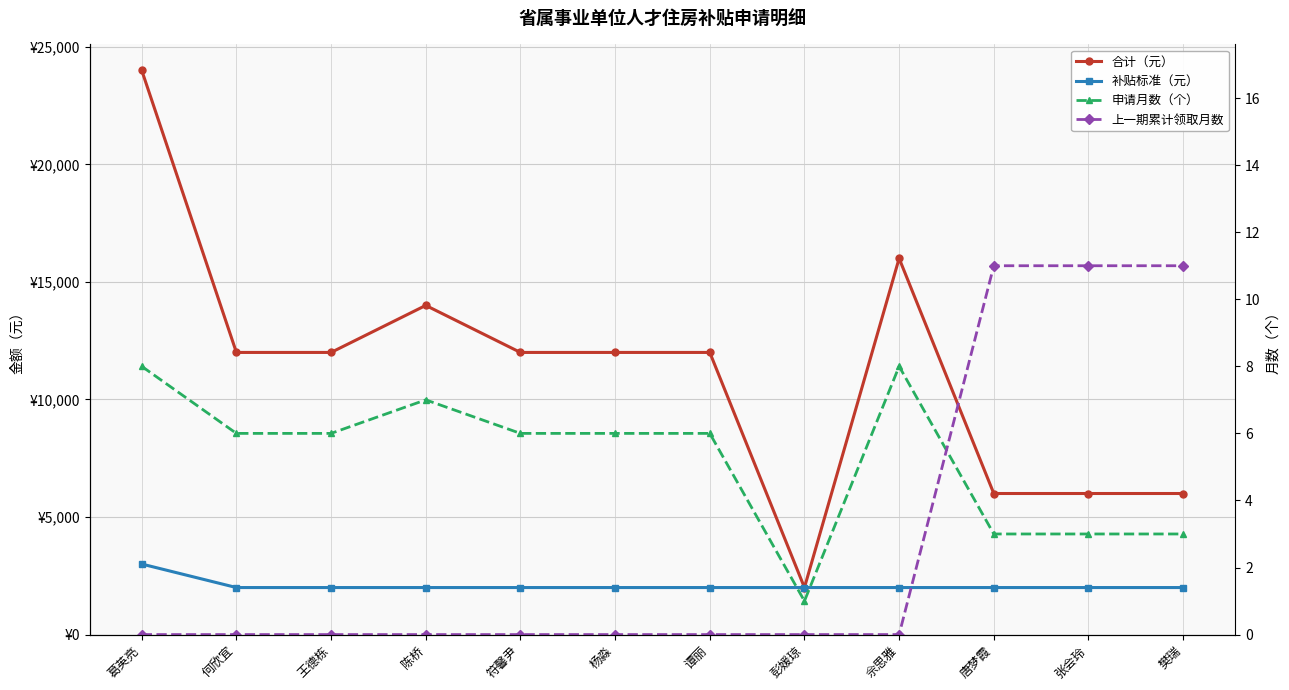

Is it true that 合计（元） equals 10061 at 樊瑞?

False